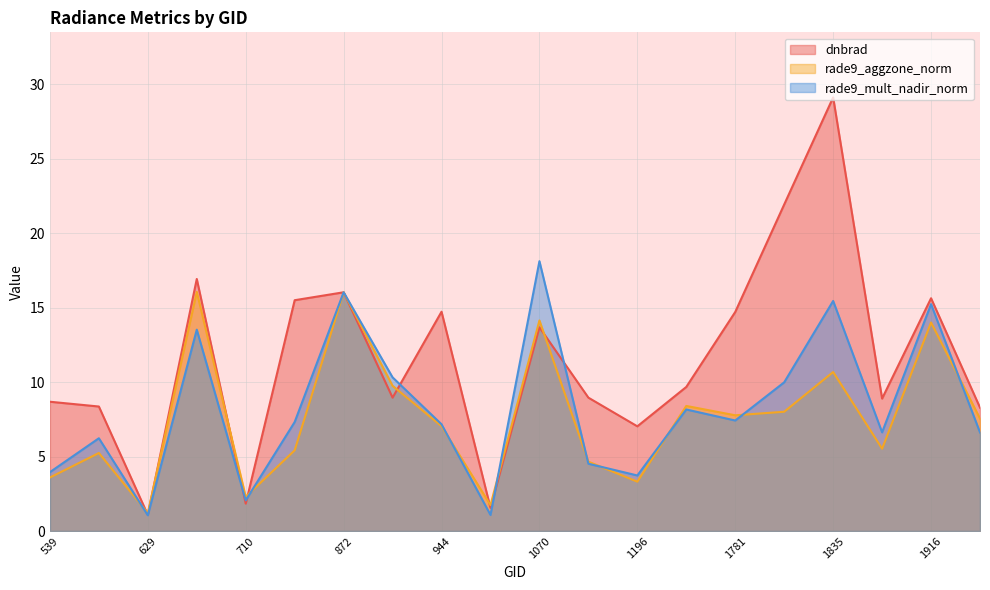

In rade9_mult_nadir_norm, how many points are higher than both neighbors (excluding endpoints)?

7